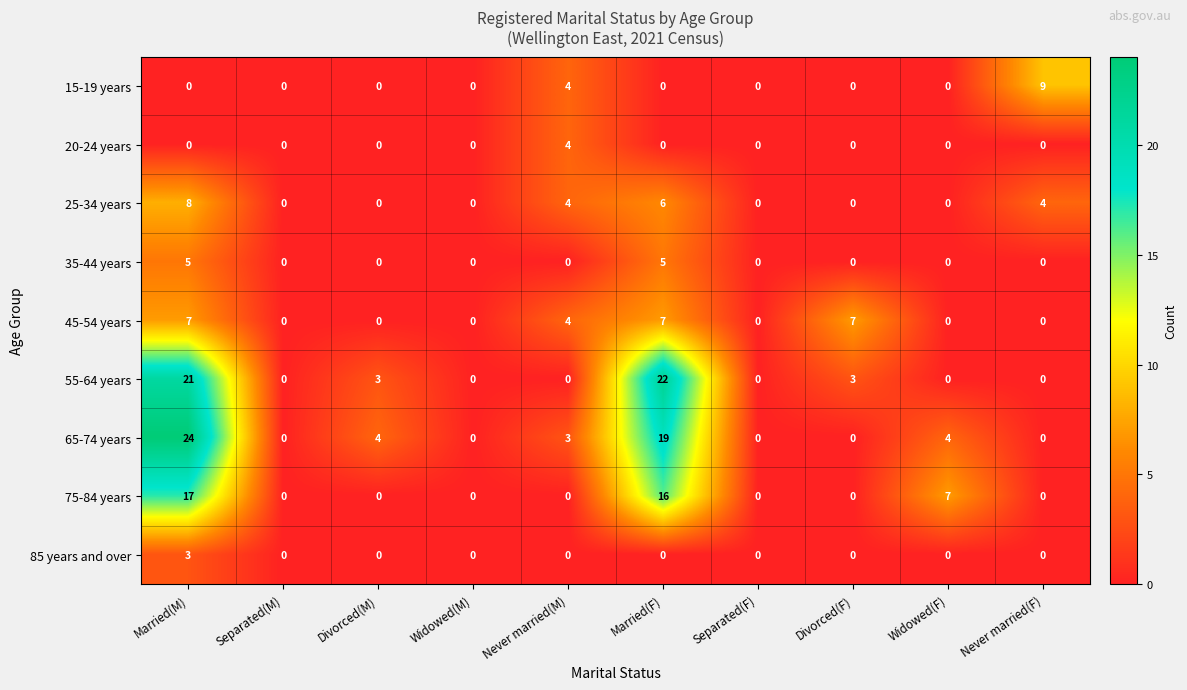

The value of 35-44 years at Divorced(M) is 0. True or false?

True